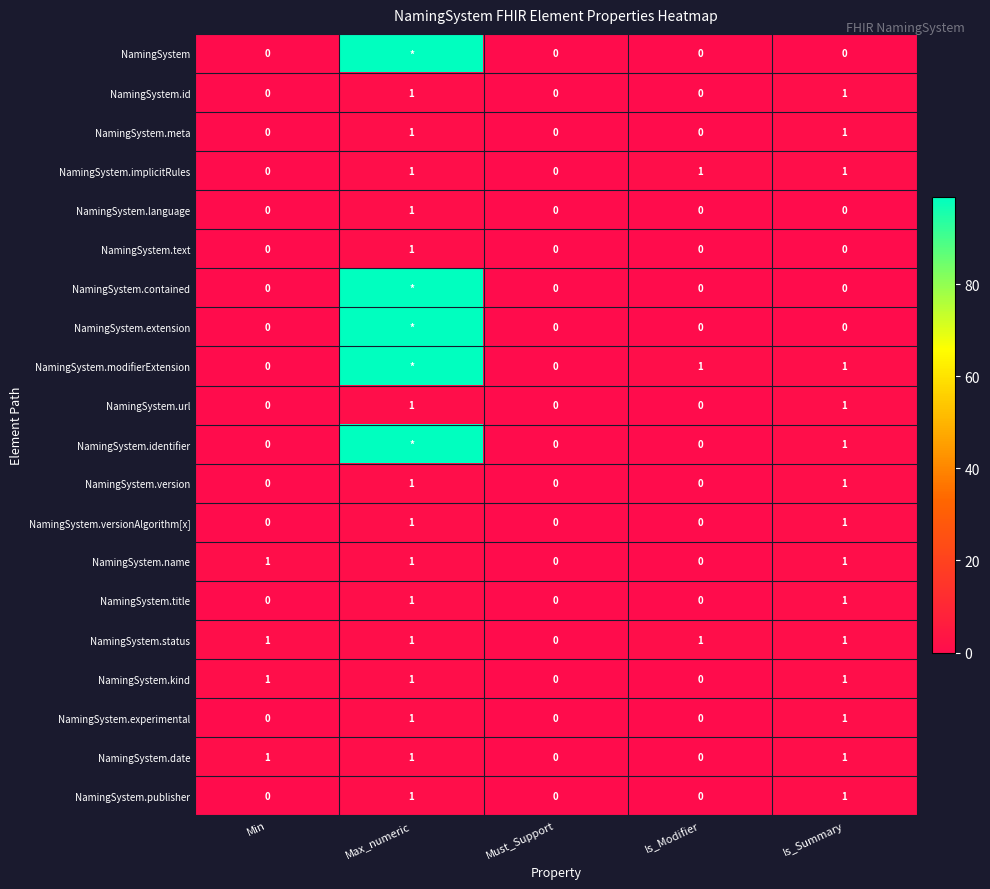

What is the total value across all series at Is_Modifier?

3